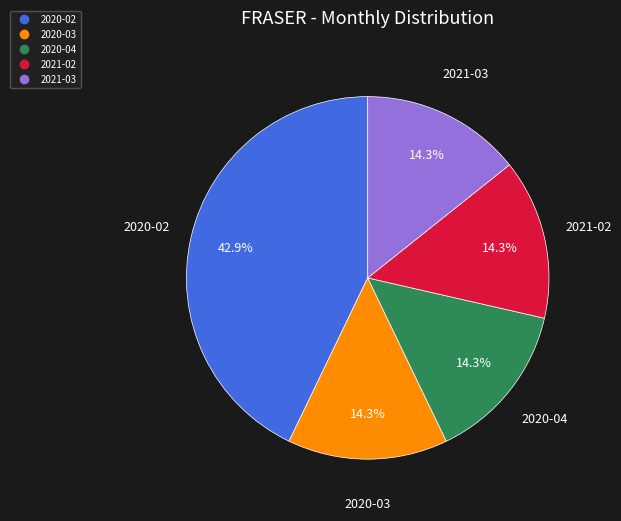

How many slices are in this pie chart?

5